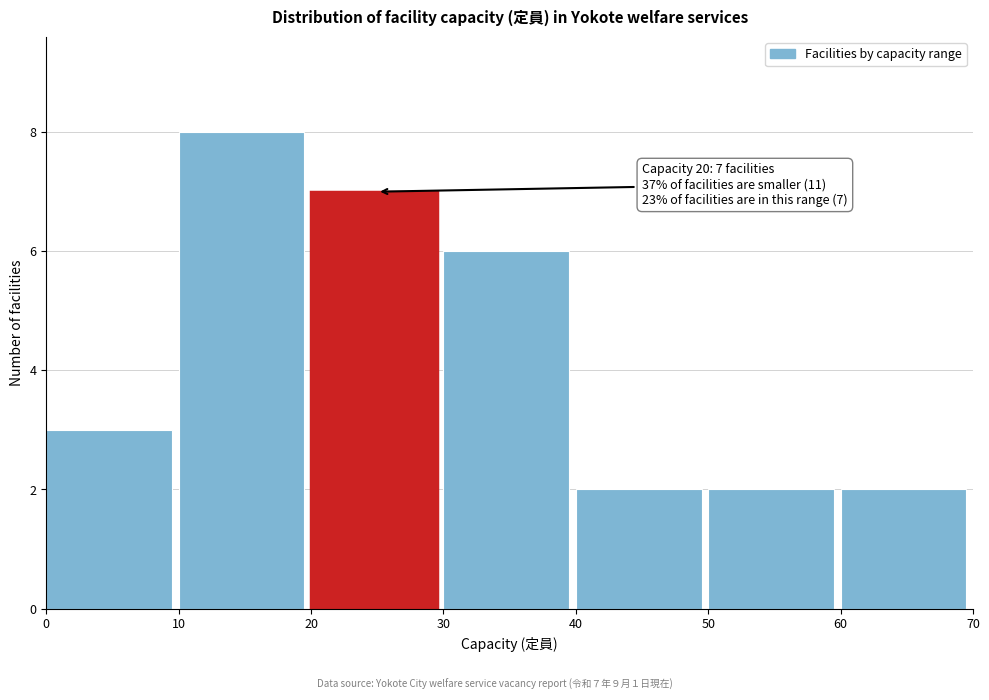

Over which range of the x-axis is the bar tallest?

10 to 20